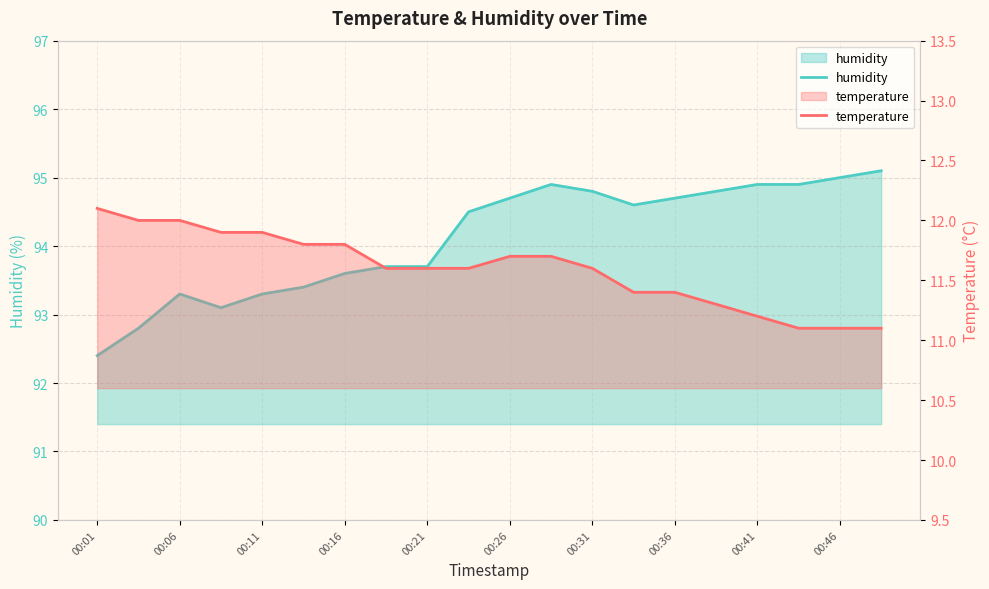

What is the lowest value of the temperature series?

11.1